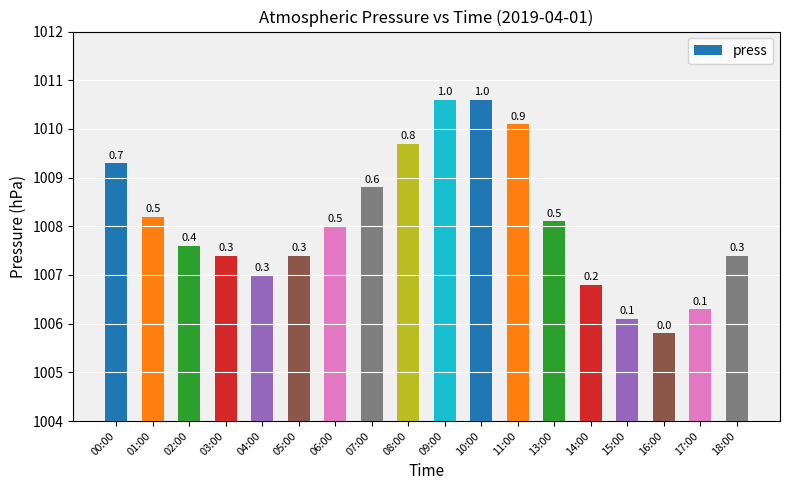

Does the chart contain stacked bars?

No